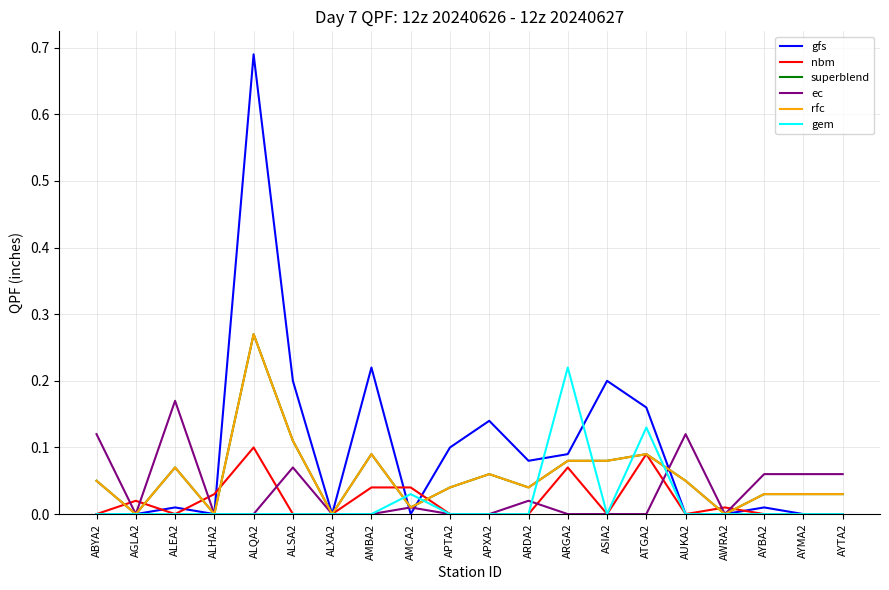

At AGLA2, list the series in order from smallest to largest.

gfs, superblend, ec, rfc, gem, nbm